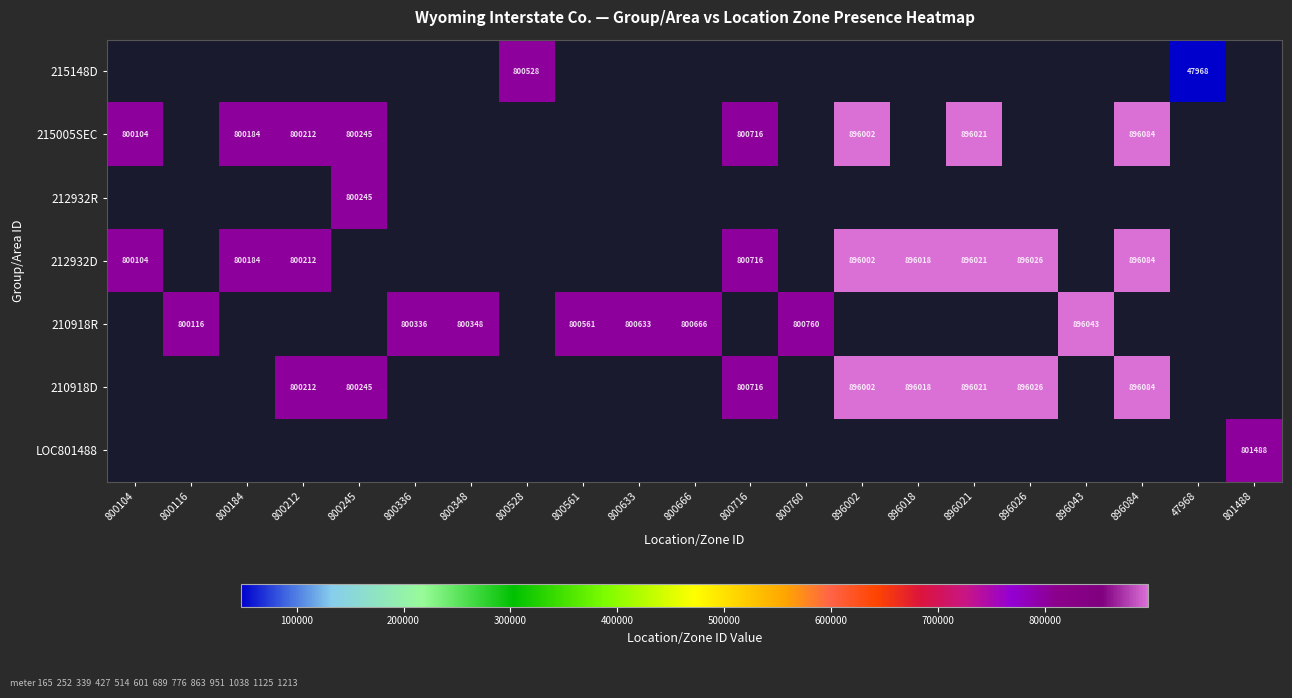

The value of 210918D at 896026 is 571287. True or false?

False